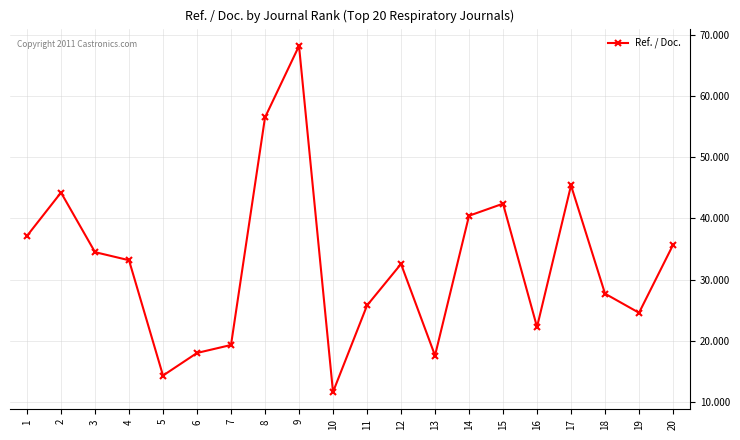

What is the difference between the second highest and minimum values?

44.8